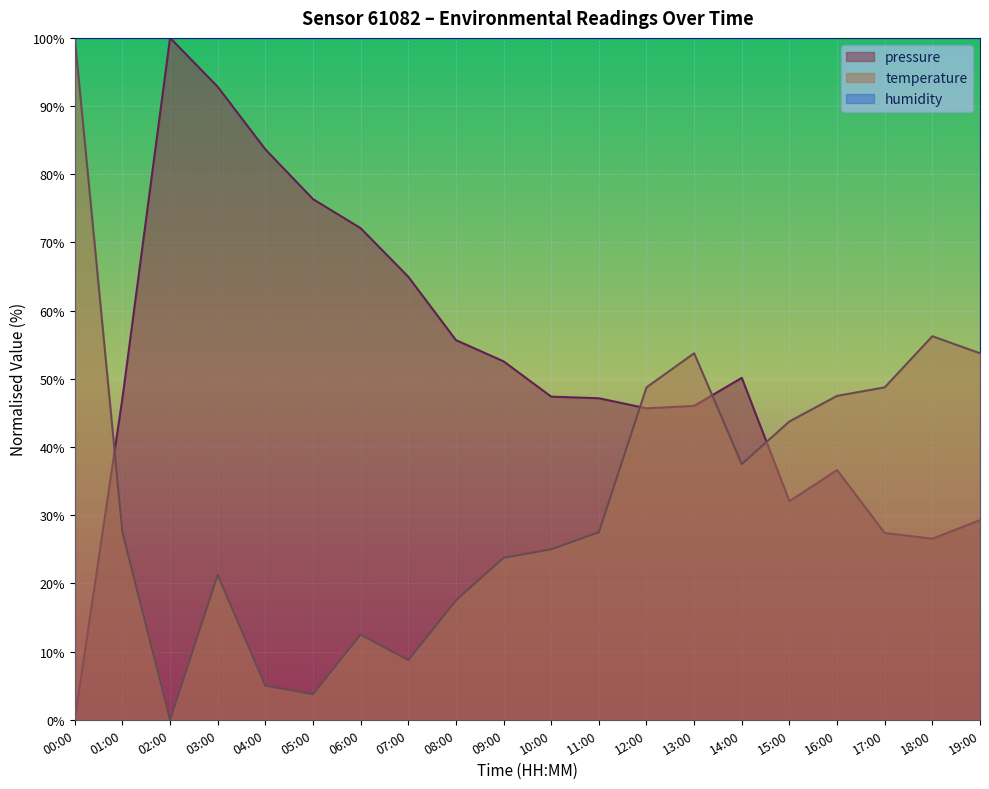

What is the label of the 1st point from the left?

00:00